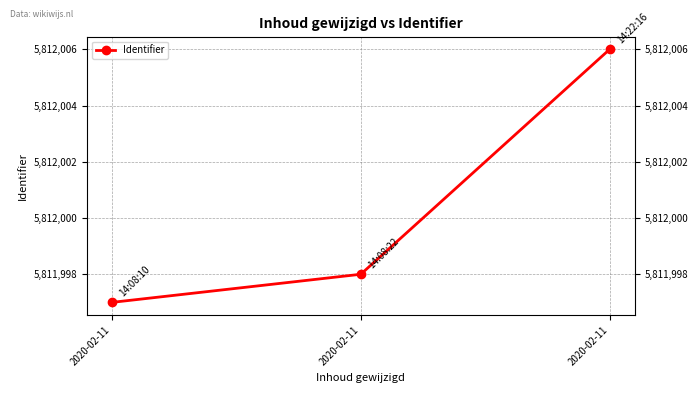

Which has a higher value, 2020-02-11 or 2020-02-11?

2020-02-11